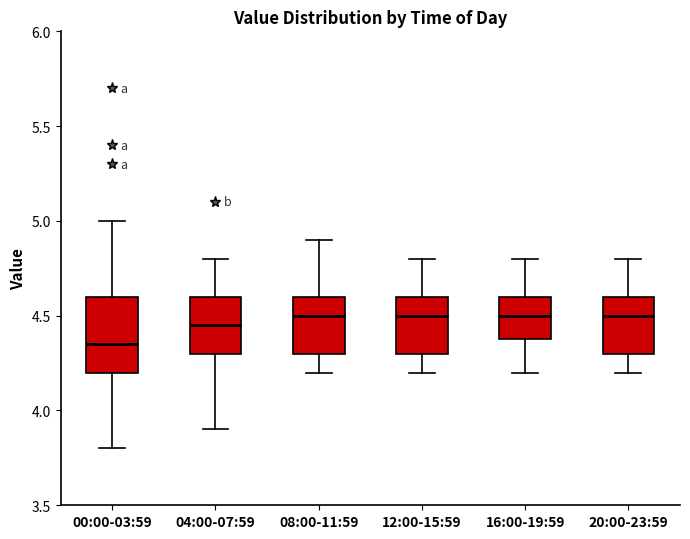

Which box is the tallest, from its lower edge to its upper edge?

00:00-03:59